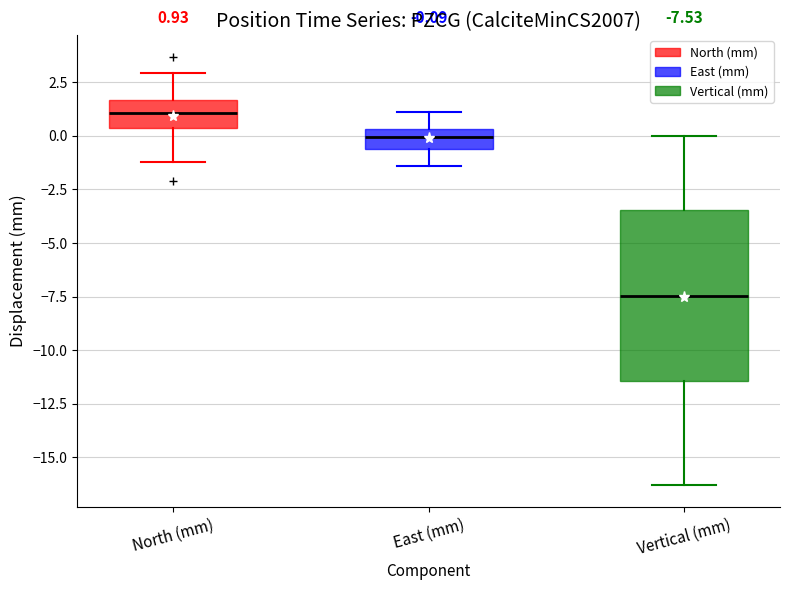

Comparing the boxes themselves (not the whiskers), which one is the tallest?

Vertical (mm)